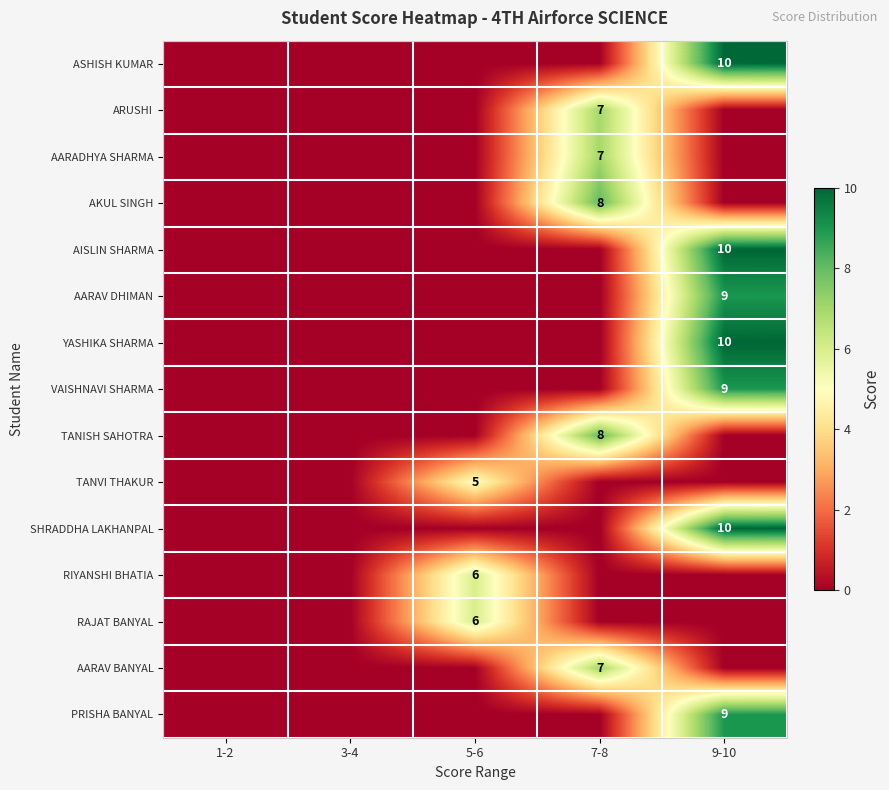

What is the total value across all series at 9-10?

67